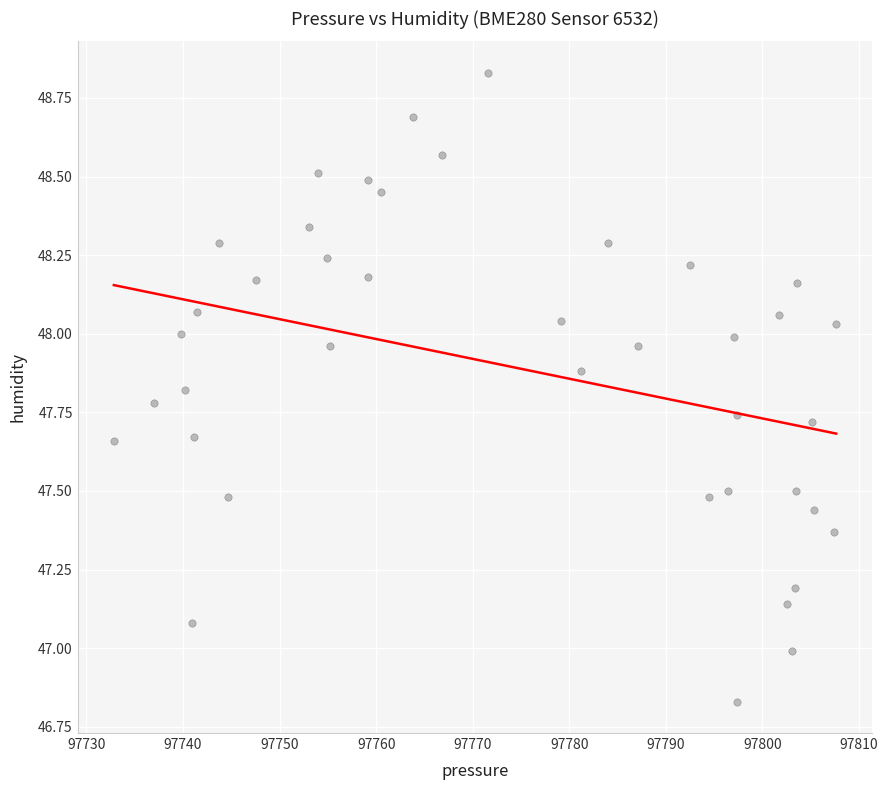

What is the range of X values (max minus min)?

74.8